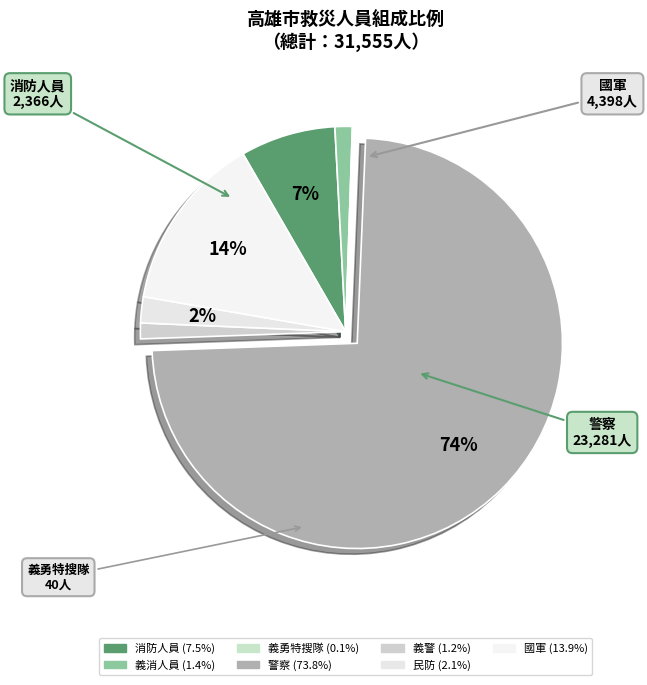

What is the largest slice in the pie chart?

警察